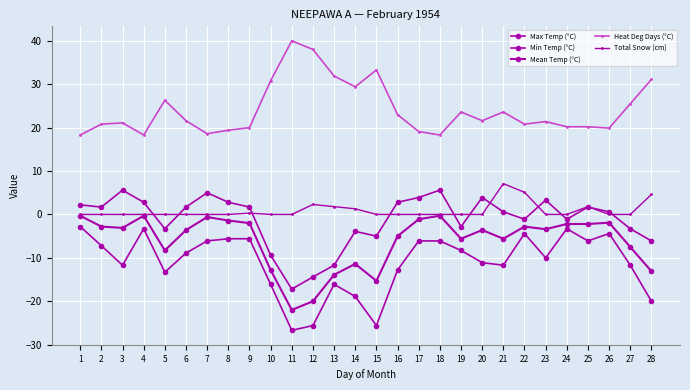

True or false: Total Snow (cm) and Min Temp (°C) intersect in this chart.

False